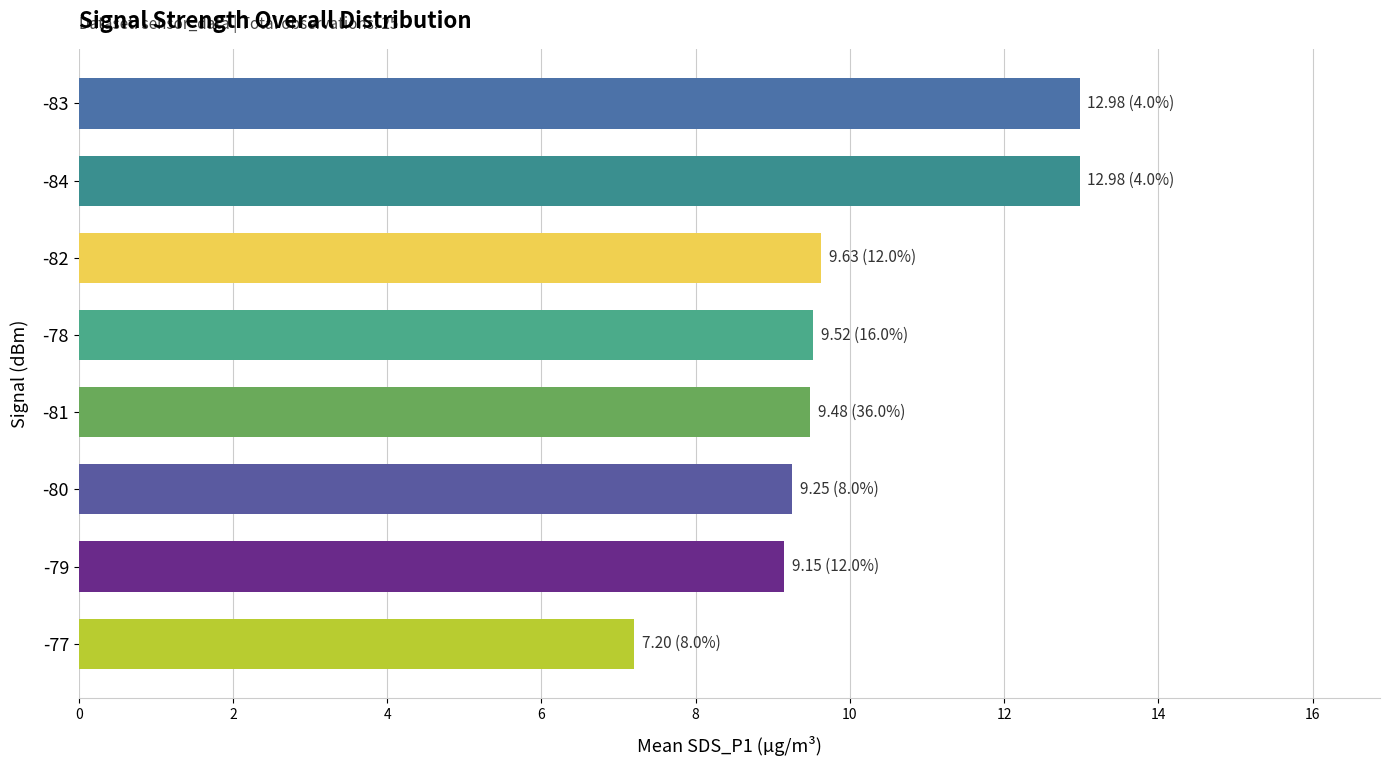

How many distinct data groups are displayed?

1